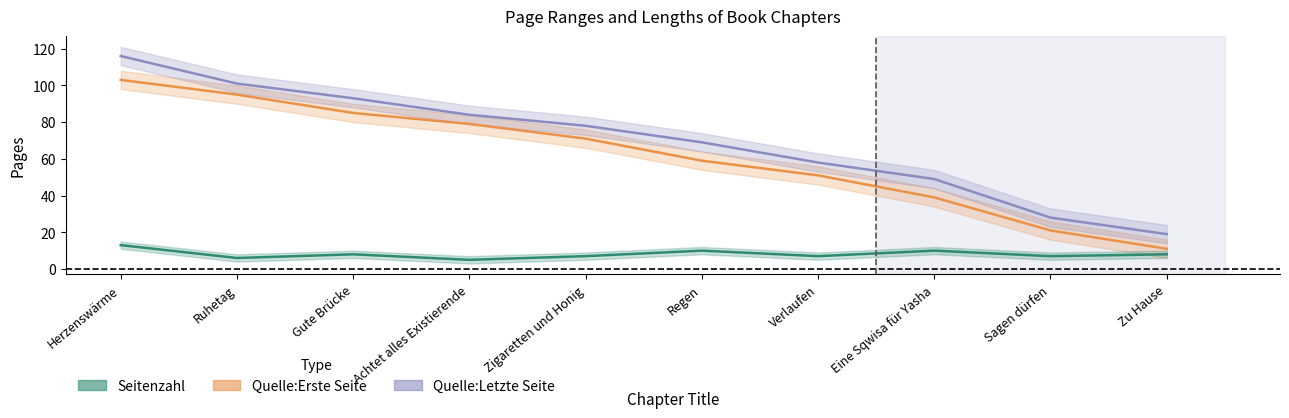

Where is Quelle:Erste Seite nearest to the value 57?

Regen